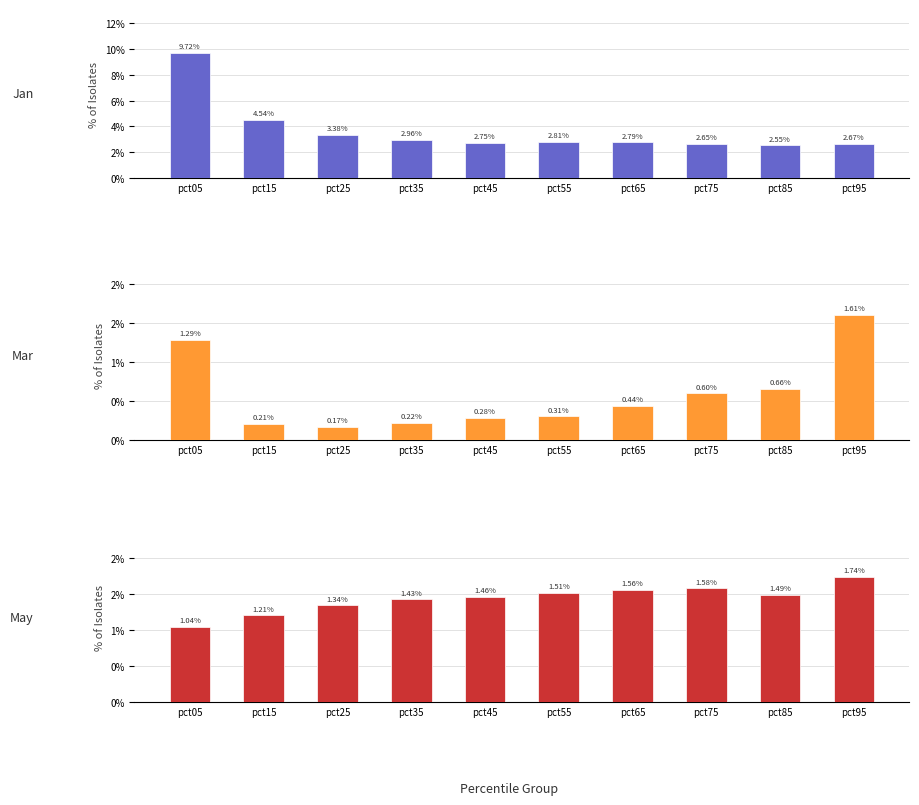

Which category has the lowest value in the Jan series?

pct85